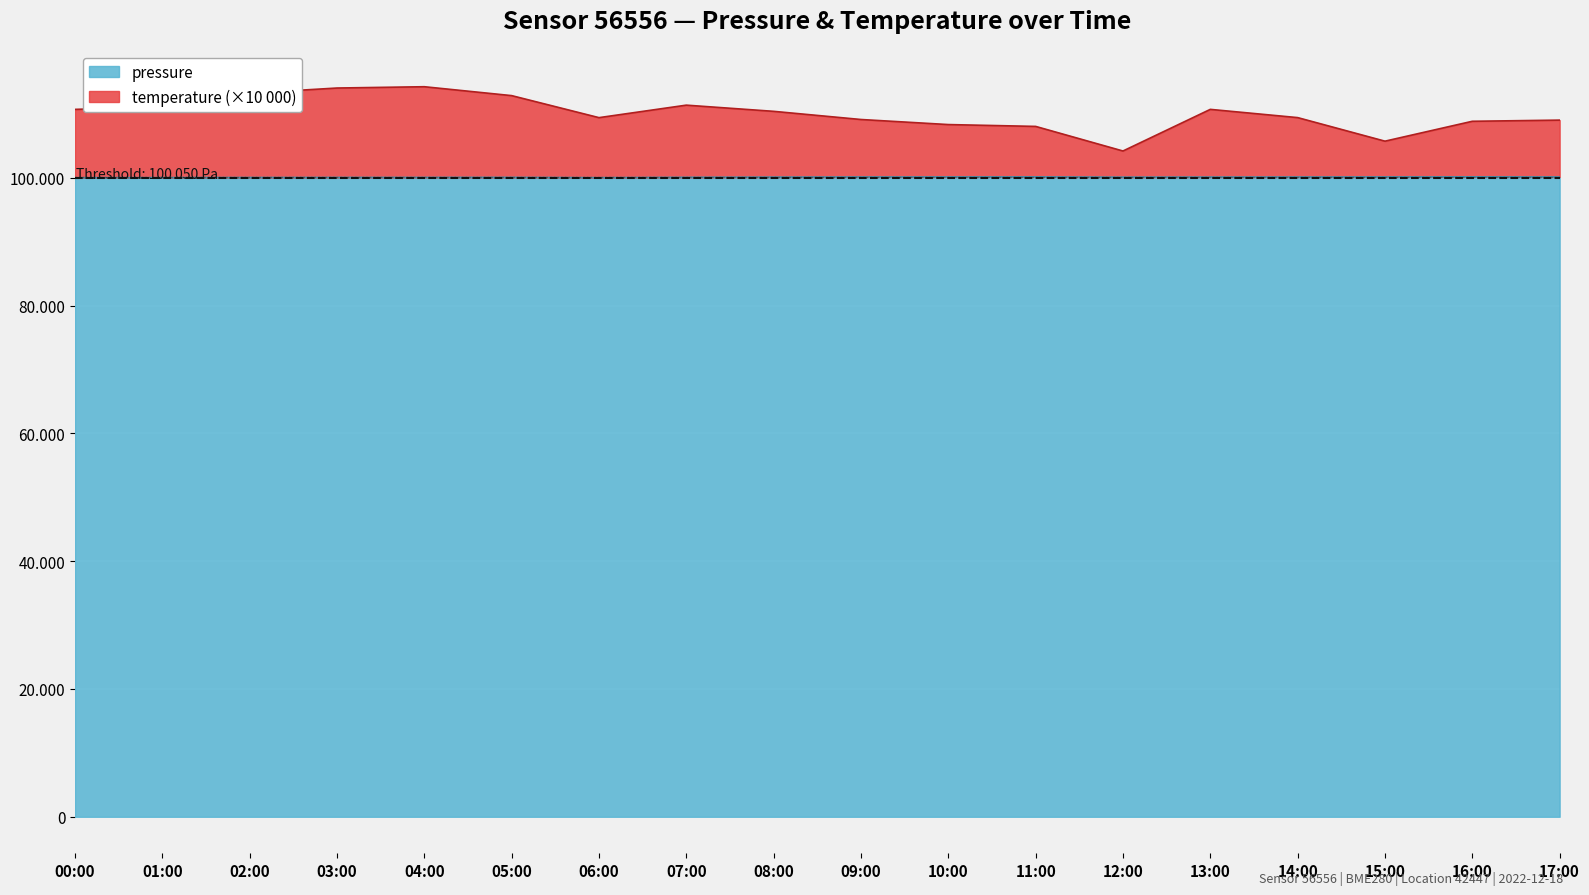

List the labels in order of pressure value, largest first.

16:00, 11:00, 15:00, 10:00, 17:00, 09:00, 14:00, 13:00, 08:00, 12:00, 07:00, 05:00, 04:00, 03:00, 02:00, 01:00, 06:00, 00:00